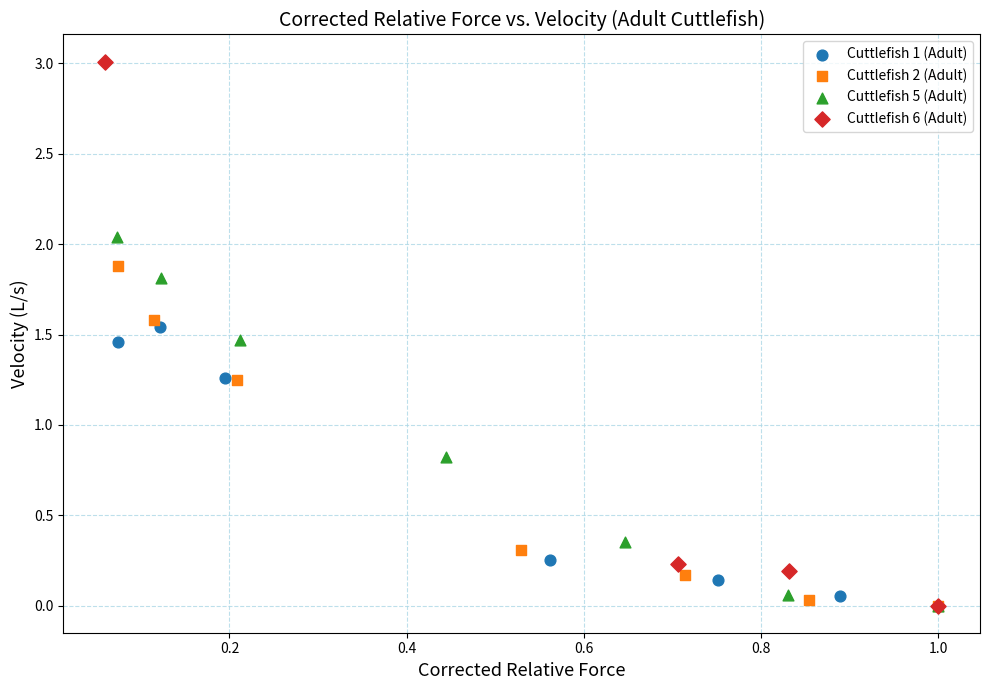

Which series reaches the maximum Y coordinate?

Cuttlefish 6 (Adult)